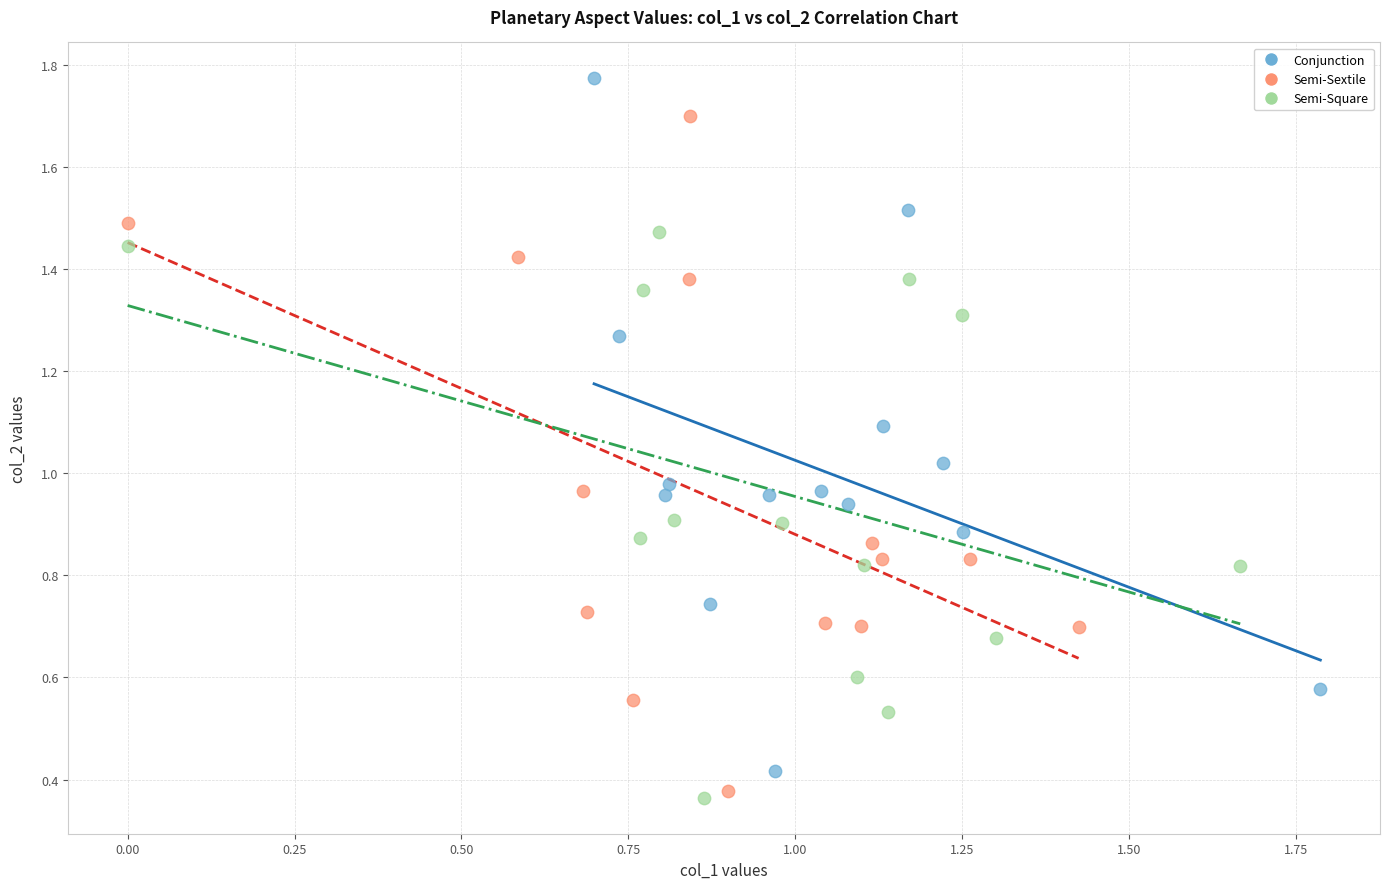

Which series contains the highest Y value?

Conjunction